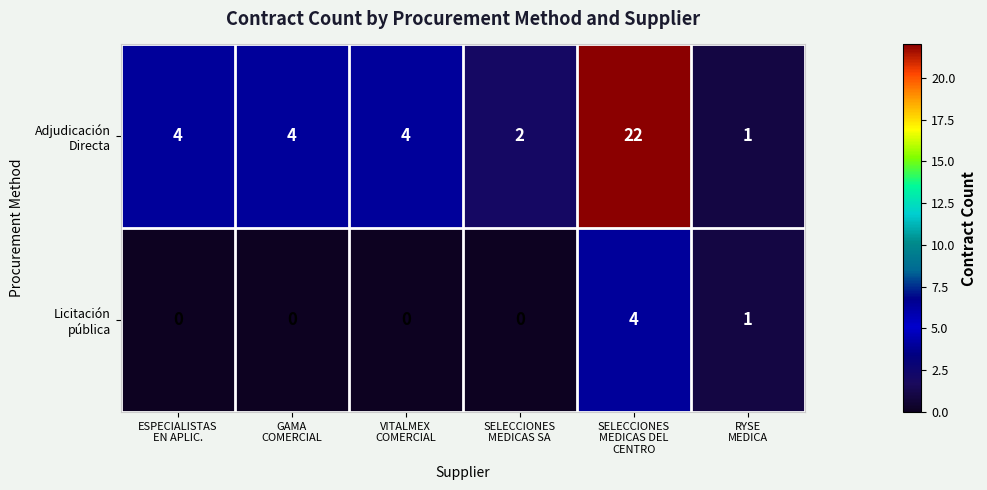

At which category is the sum across all series the highest?

SELECCIONES
MEDICAS DEL
CENTRO